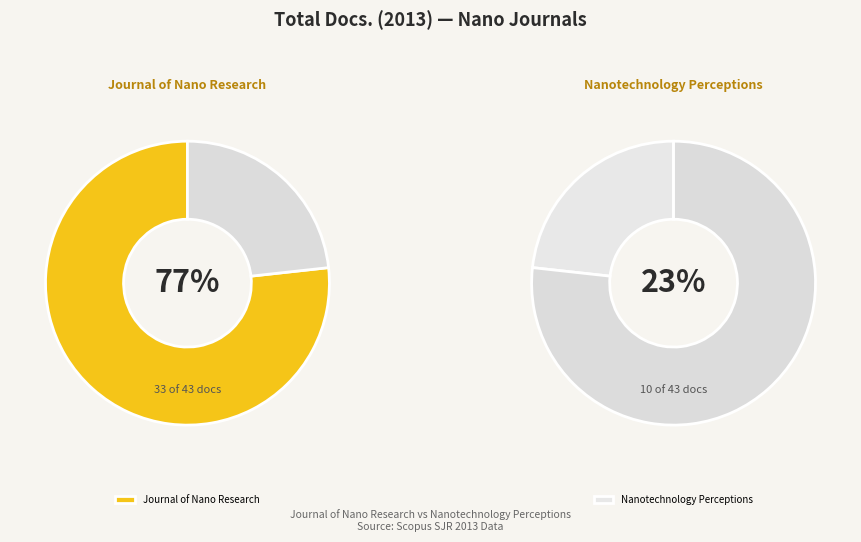

True or false: Nanotechnology Perceptions accounts for 23% of the total.

True